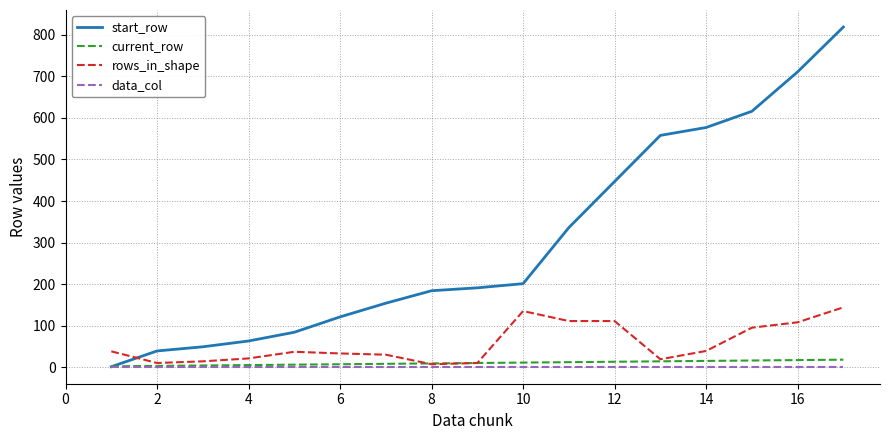

True or false: rows_in_shape and start_row intersect in this chart.

True